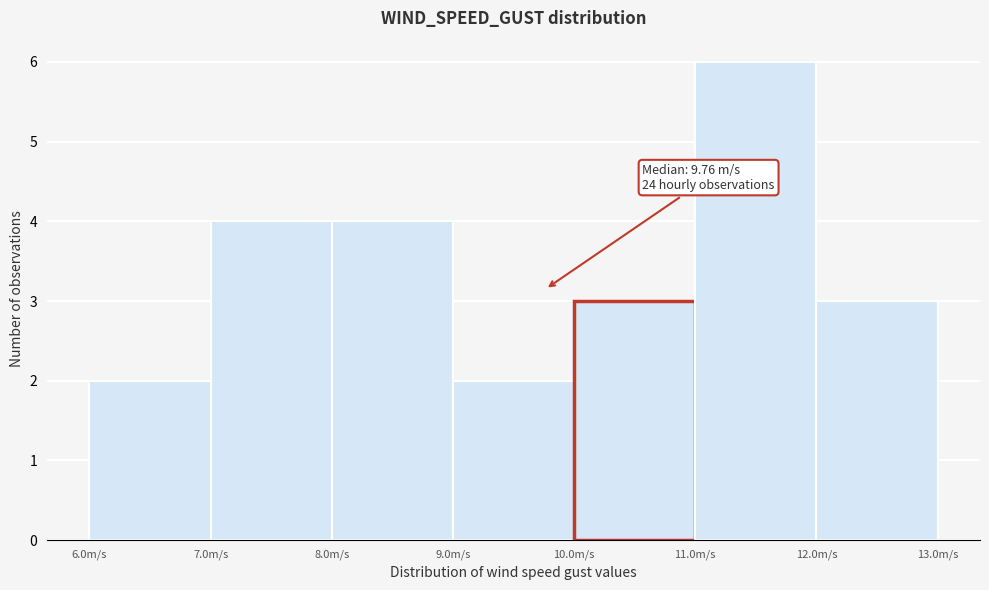

Which range on the x-axis has the tallest bar?

11 to 12